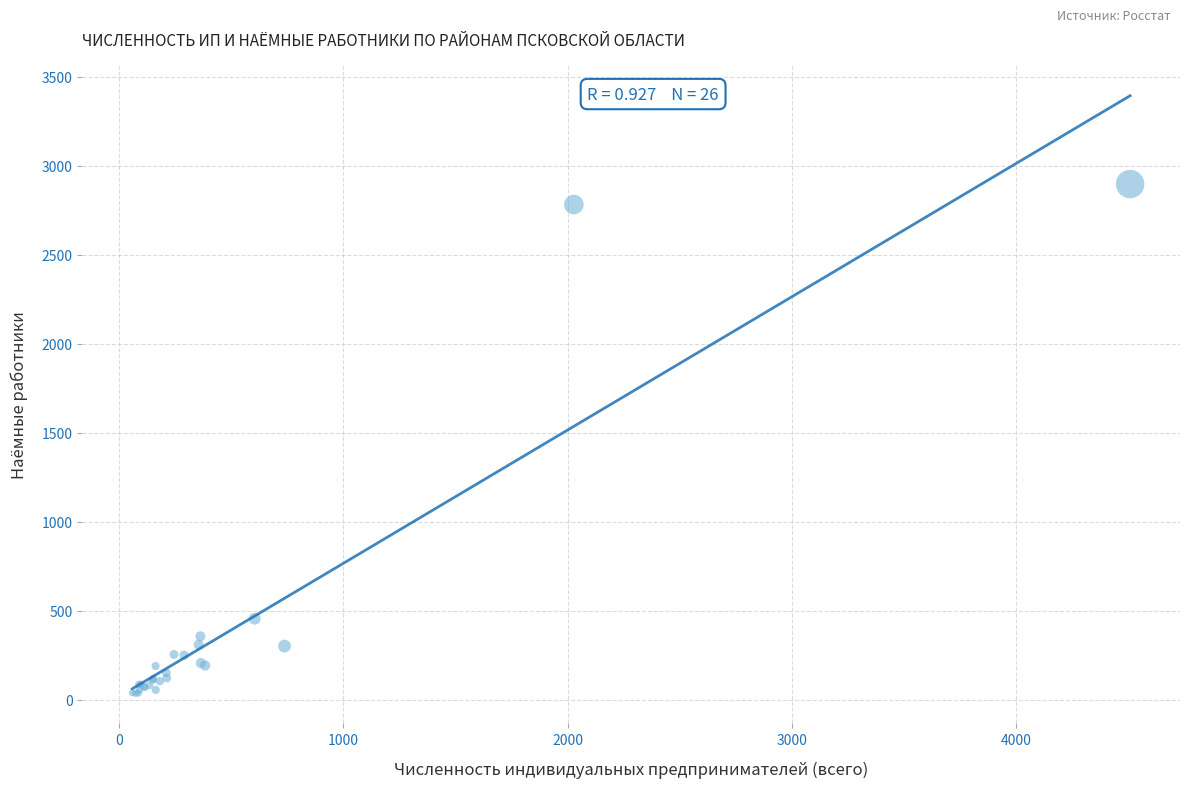

What Y value in the scatter plot is closest to 1467?

456